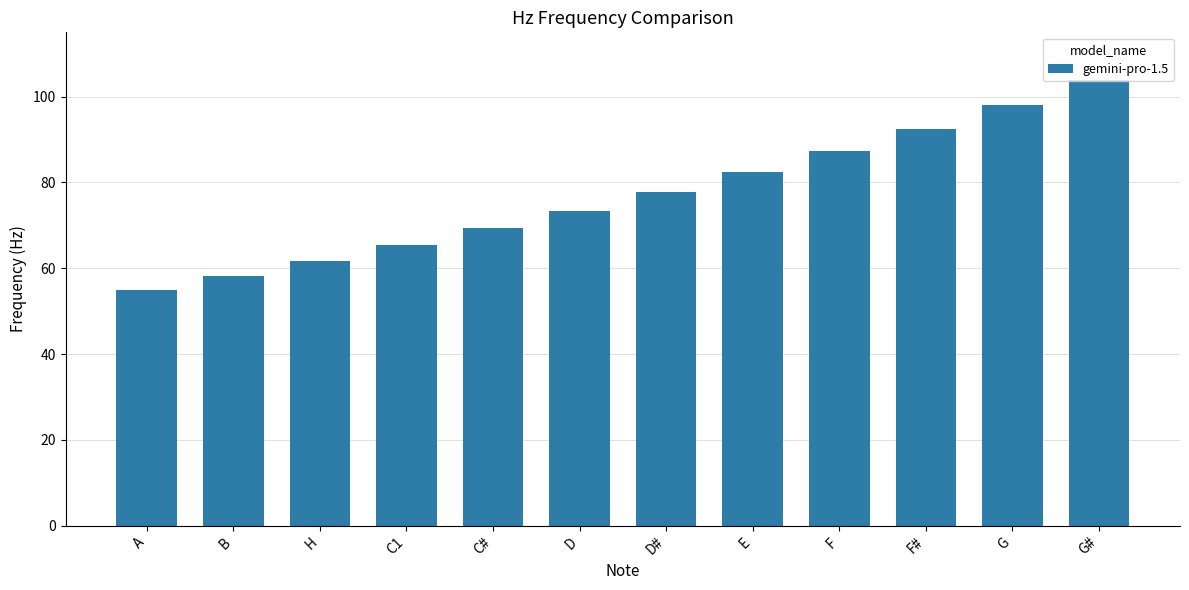

Rank the categories by value from highest to lowest.

G#, G, F#, F, E, D#, D, C#, C1, H, B, A